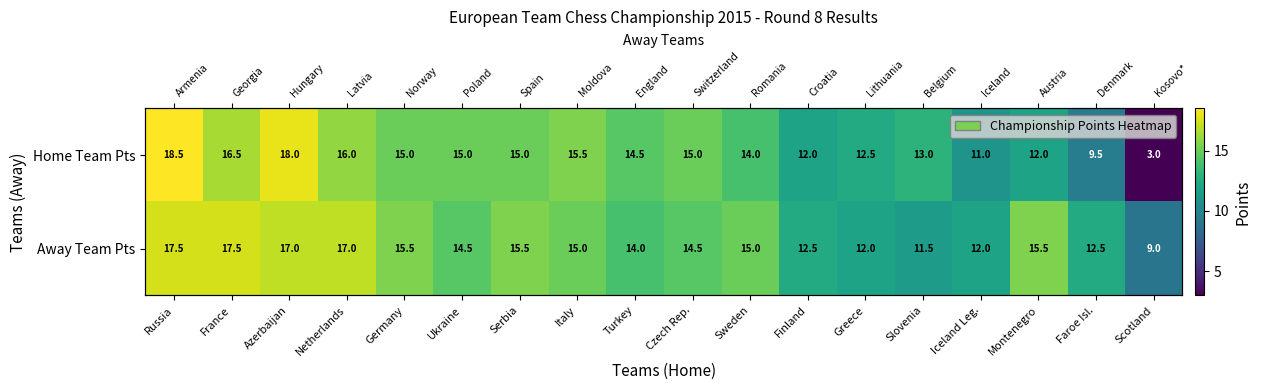

How many values in the Away Team Pts series are below 15?

9